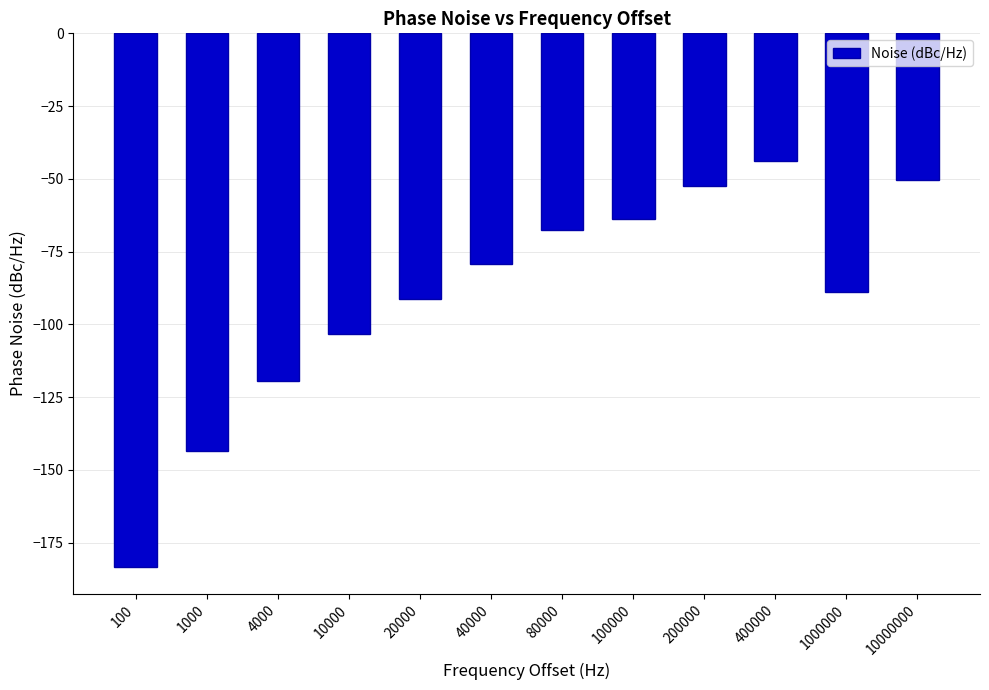

What is the difference between the maximum and minimum values?

139.5